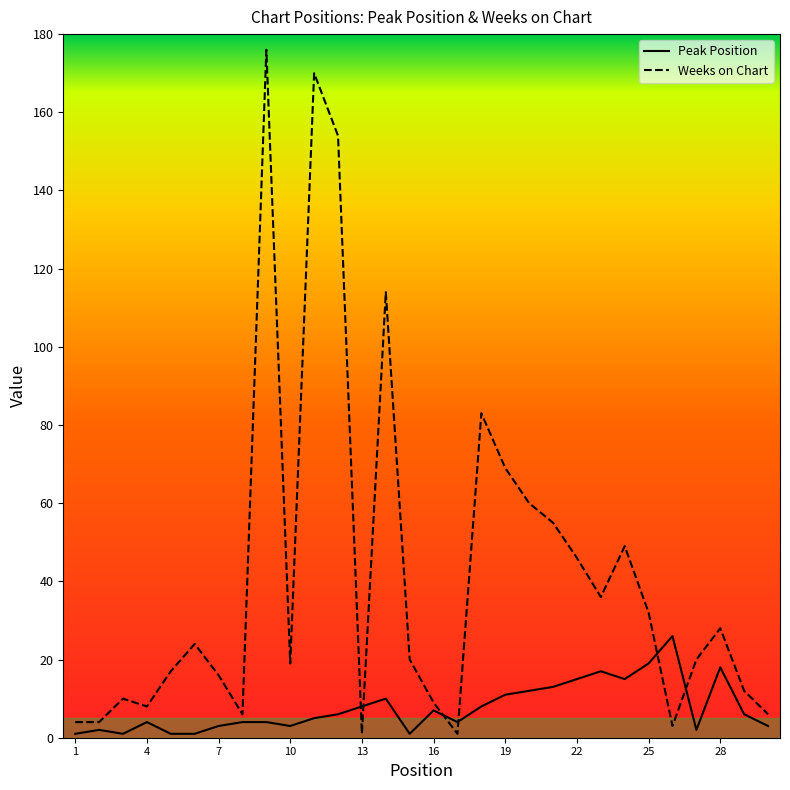

How many data points does each series have?

30